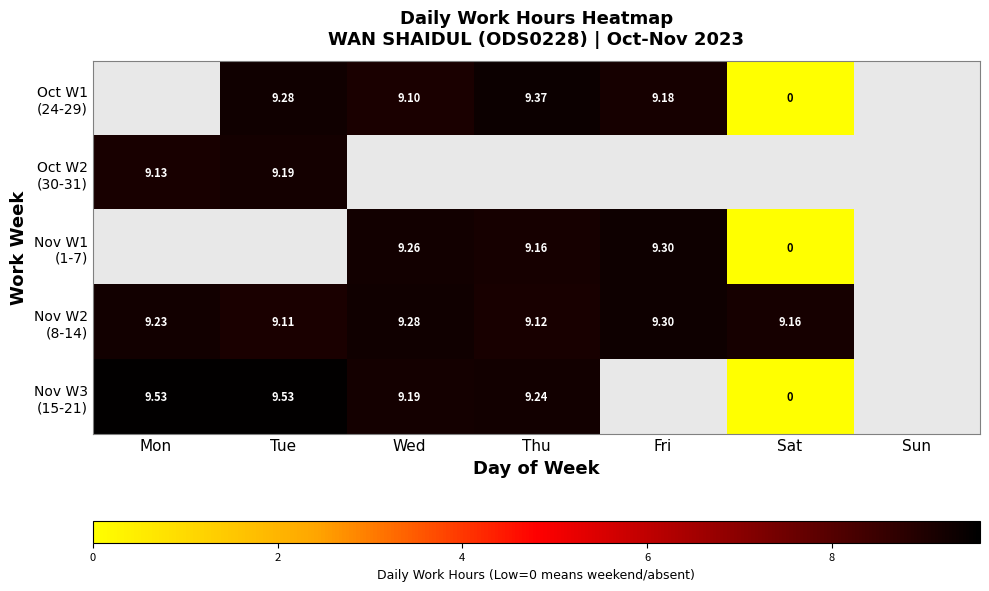

Is the value of Nov W1 (1-7) at Sat greater than the value of Oct W2 (30-31) at Thu?

No